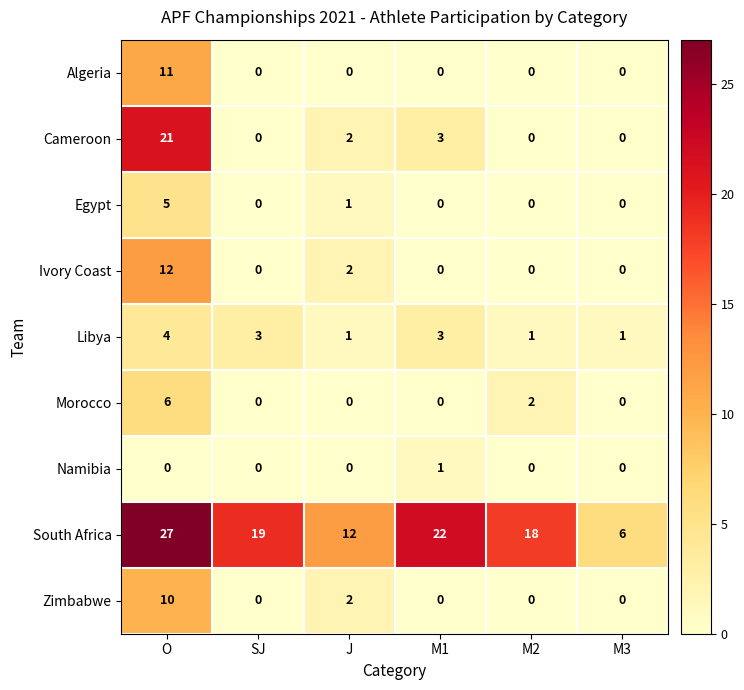

What is the maximum value shown in the chart?

27